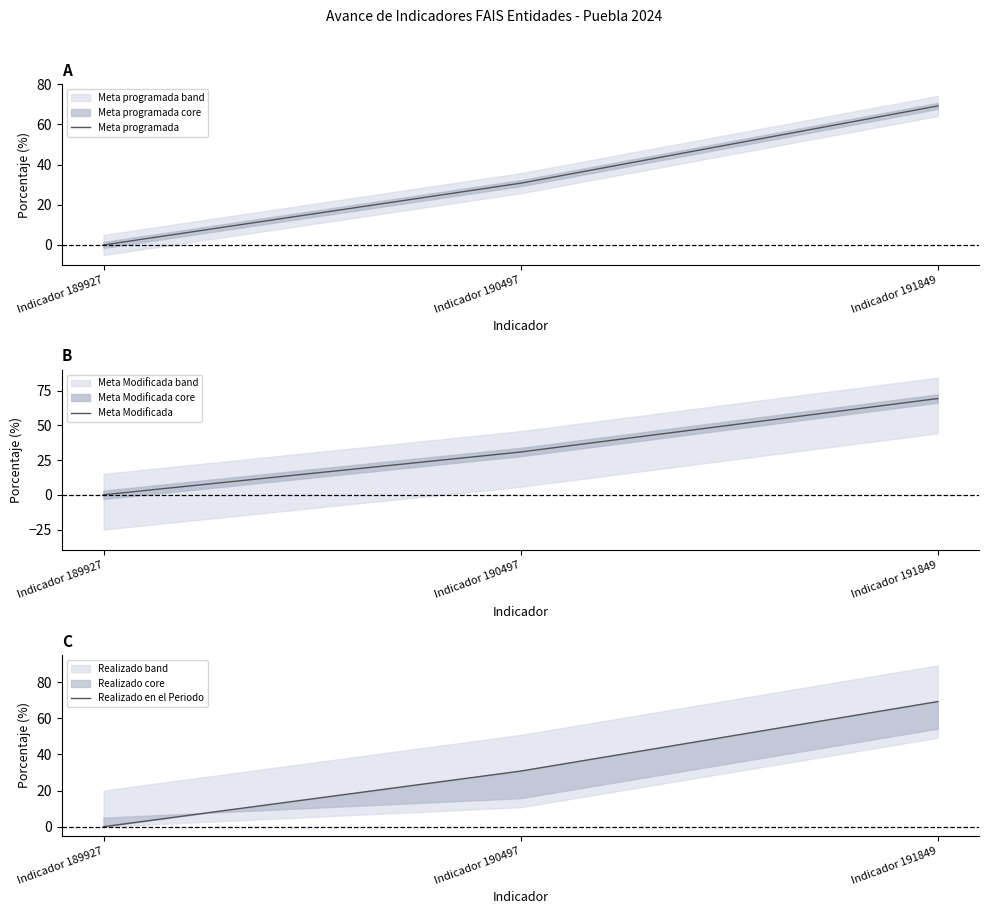

How many values in Realizado en el Periodo are above zero?

2